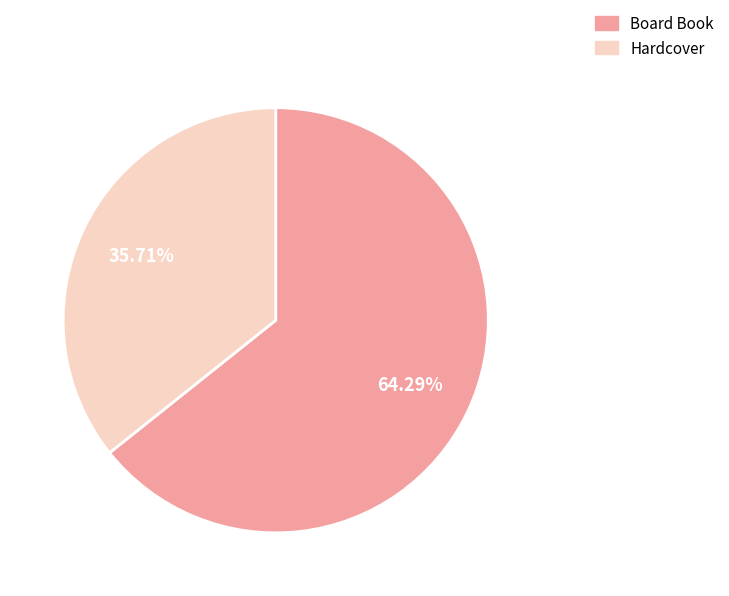

What is the largest slice in the pie chart?

Board Book